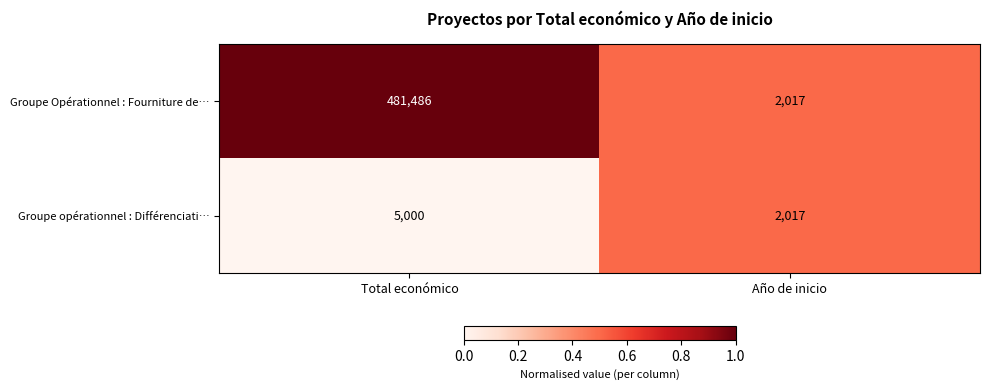

Where is Groupe opérationnel : Différenciati… nearest to the value 3508?

Año de inicio